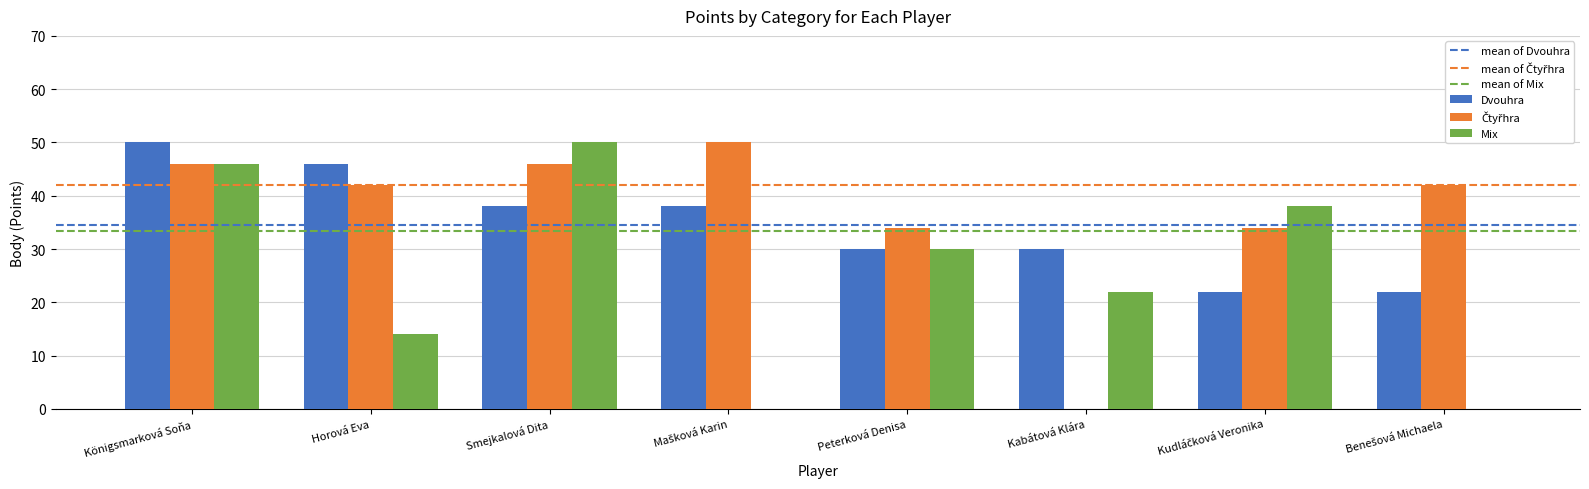

Is the value of Mix at Kabátová Klára greater than the value of Dvouhra at Königsmarková Soňa?

No